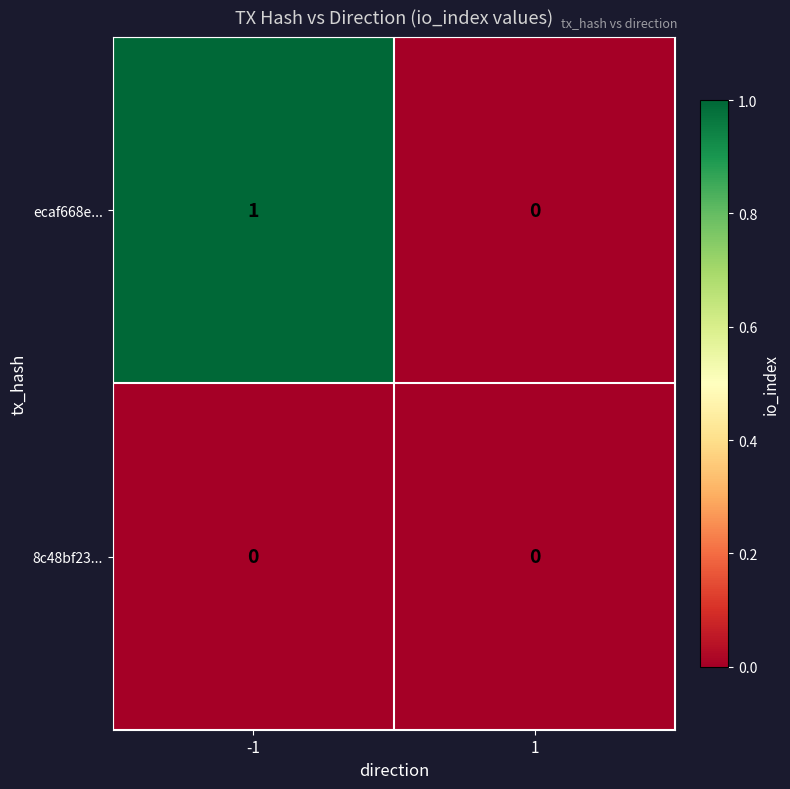

Reading right to left, what are all the values shown in this chart?

ecaf668e...: 1=0	-1=1
8c48bf23...: 1=0	-1=0